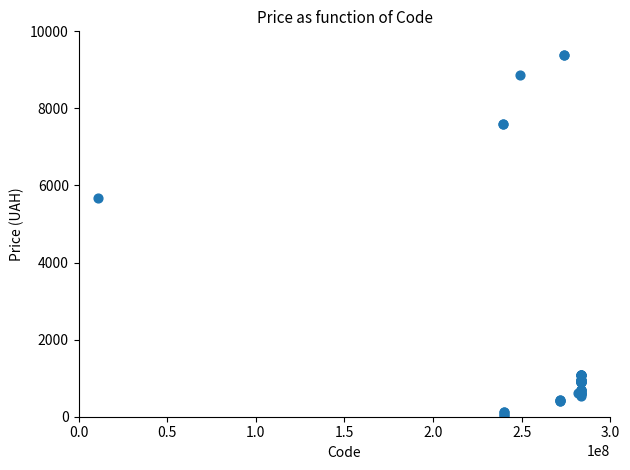

What Y value in the scatter plot is closest to 4720?

5673.8